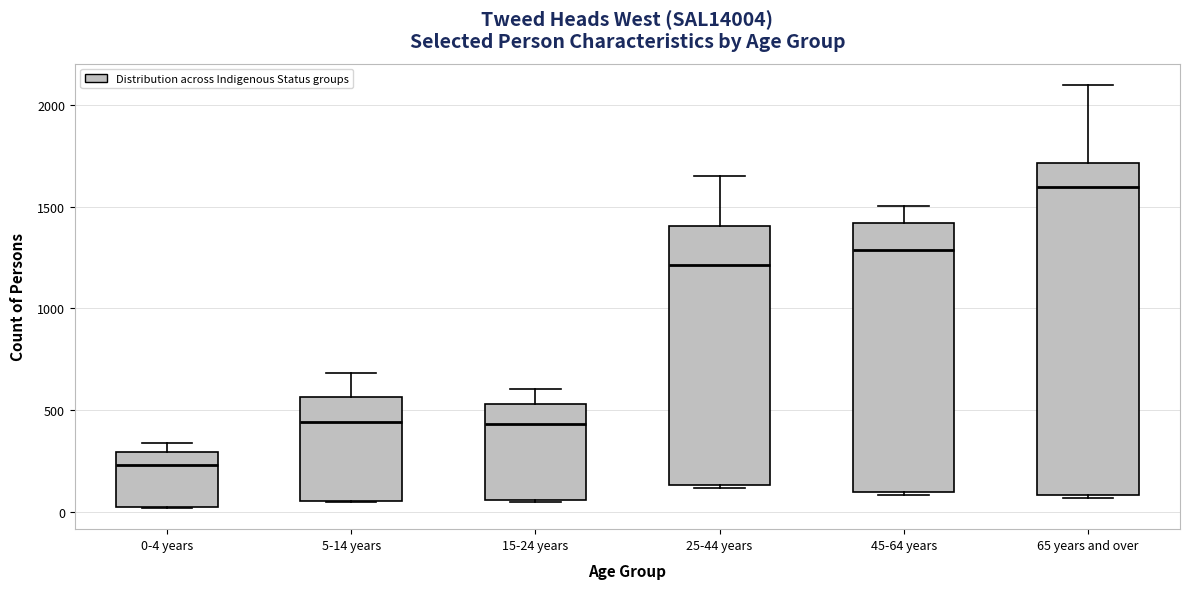

Reading left to right, transcribe this box plot: for each box, give where its median line is, the range the box spans, and where its two whiskers end, as read against the y-axis. The values are not printed on the chart, so give them approximately, as read against the axis.

0-4 years: median 250, box 0 to 300, whiskers 0 to 350
5-14 years: median 450, box 50 to 550, whiskers 50 to 700
15-24 years: median 450, box 50 to 550, whiskers 50 to 600
25-44 years: median 1200, box 150 to 1400, whiskers 100 to 1650
45-64 years: median 1300, box 100 to 1400, whiskers 100 (just below the box's lower edge) to 1500
65 years and over: median 1600, box 100 to 1700, whiskers 50 to 2100